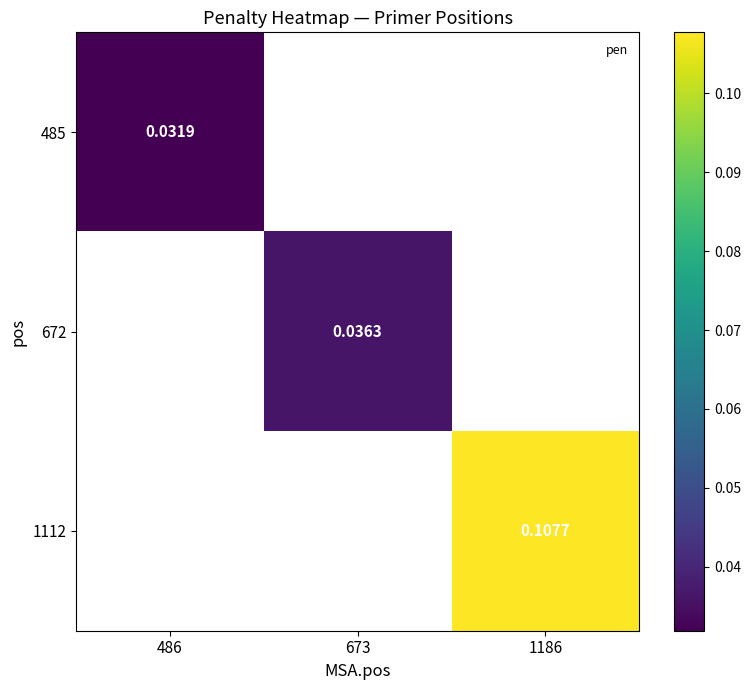

Which series has the widest spread of values?

485